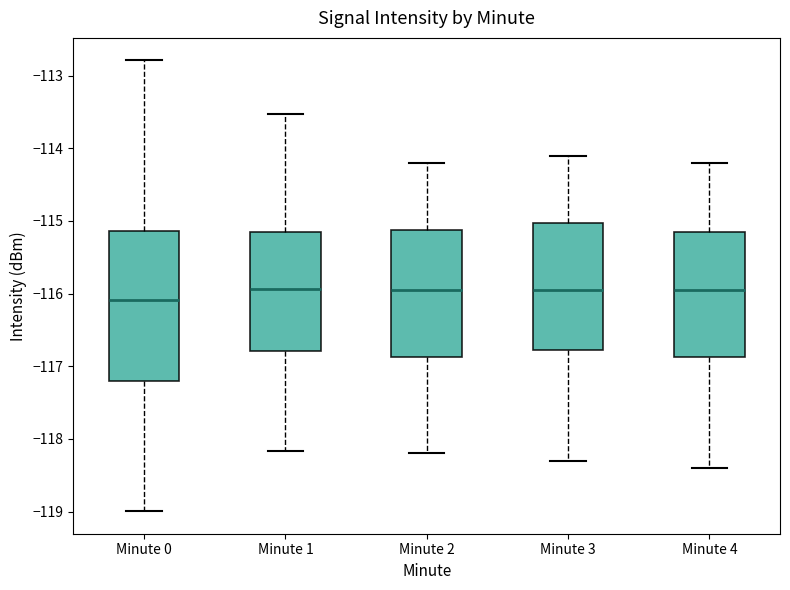

Reading left to right, transcribe this box plot: for each box, give where its median line is, the range the box spans, and where its two whiskers end, as read against the y-axis. The values are not printed on the chart, so give them approximately, as read against the axis.

Minute 0: median -116.1, box -117.2 to -115.1, whiskers -119.0 to -112.8
Minute 1: median -115.9, box -116.8 to -115.1, whiskers -118.2 to -113.5
Minute 2: median -115.9, box -116.9 to -115.1, whiskers -118.2 to -114.2
Minute 3: median -115.9, box -116.8 to -115.0, whiskers -118.3 to -114.1
Minute 4: median -115.9, box -116.9 to -115.1, whiskers -118.4 to -114.2